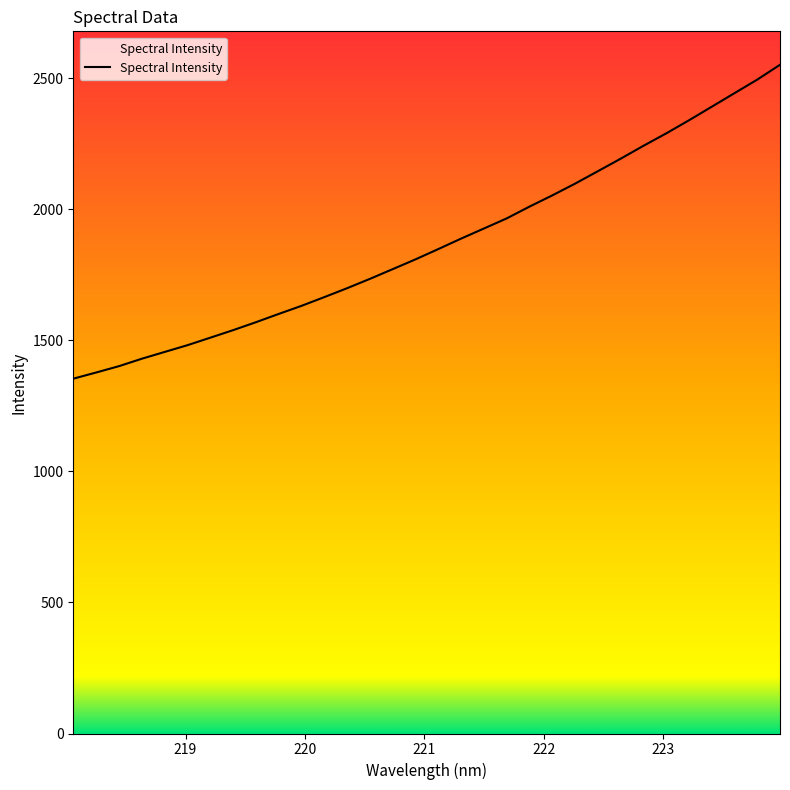

What is the difference between the maximum and minimum values?

1197.5